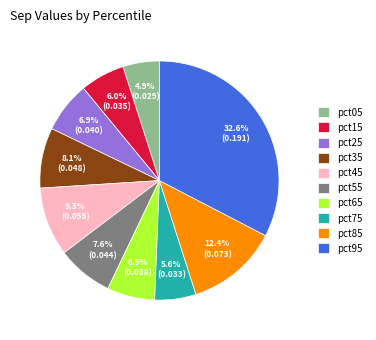

True or false: pct65 accounts for 14% of the total.

False